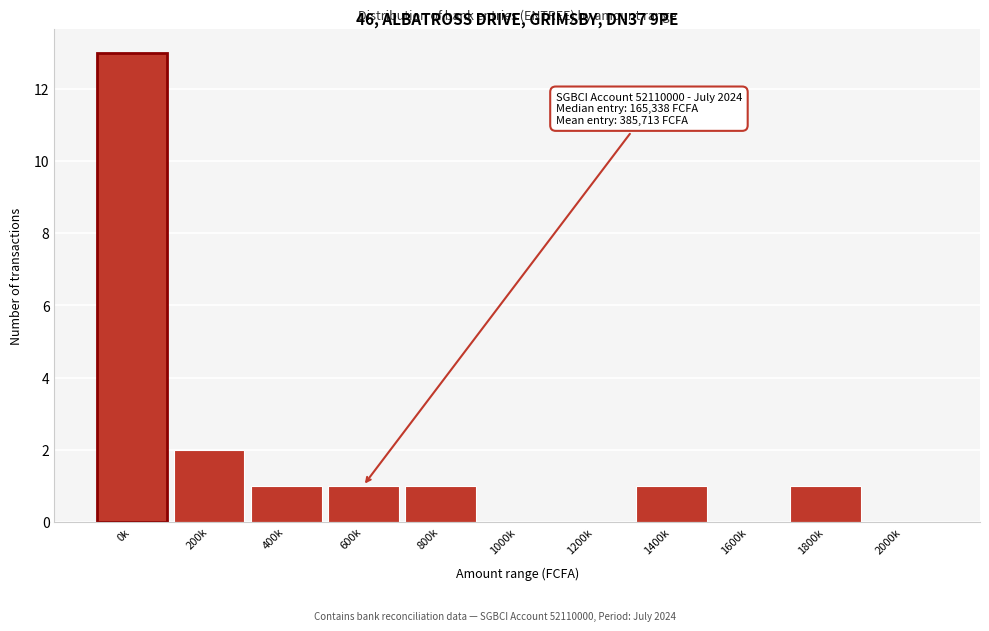

Reading left to right, transcribe all the data shown in this chart.

0k=13	200k=2	400k=1	600k=1	800k=1	1000k=0	1200k=0	1400k=1	1600k=0	1800k=1	2000k=0